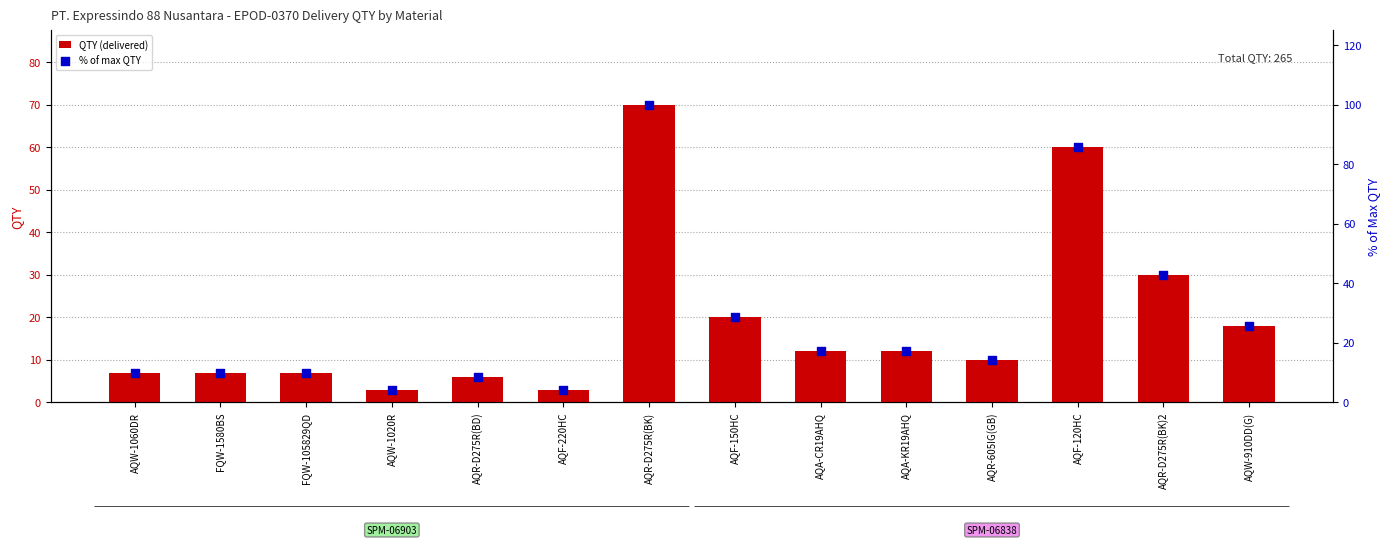

At which category is the sum across all series the highest?

AQR-D275R(BK)